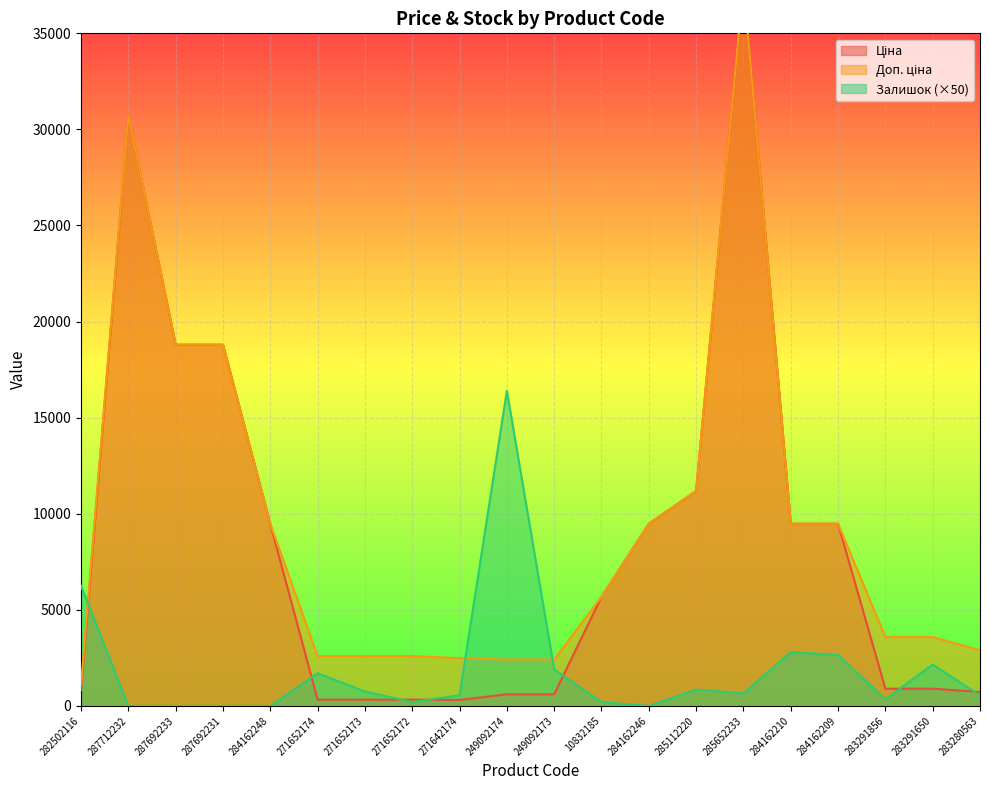

How many lines are shown in the chart?

3